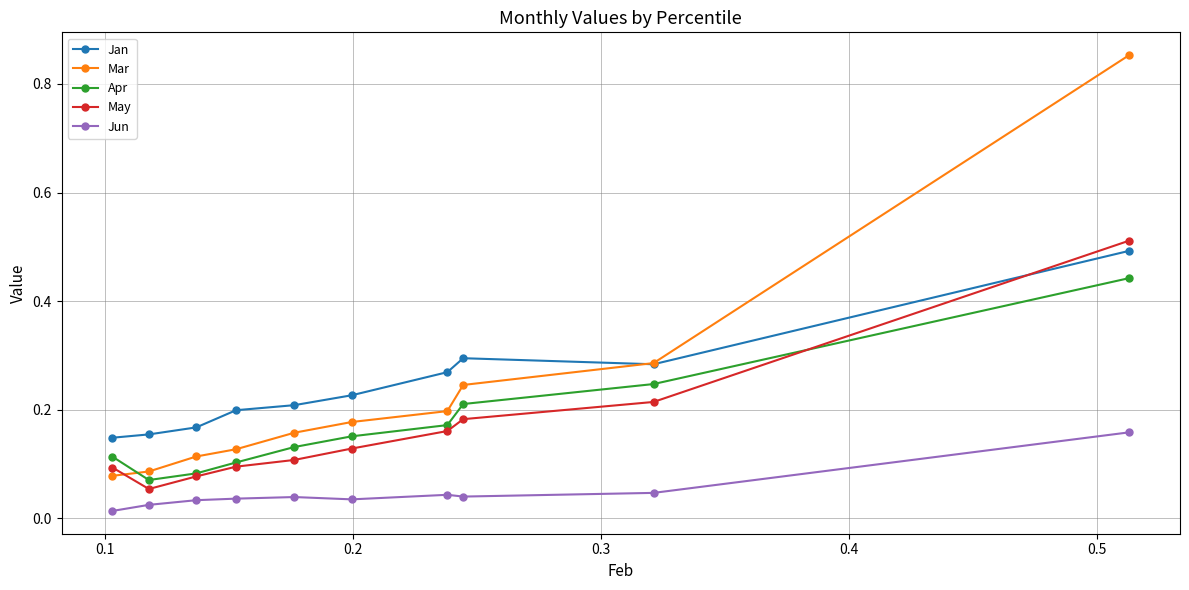

How many times do Apr and Mar cross each other?

1